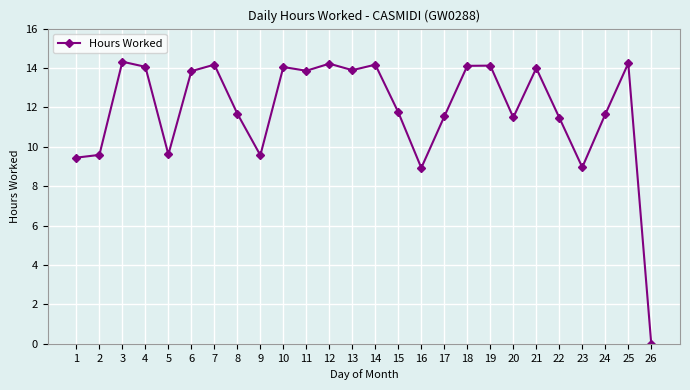

What is the approximate value at 7?

14.2